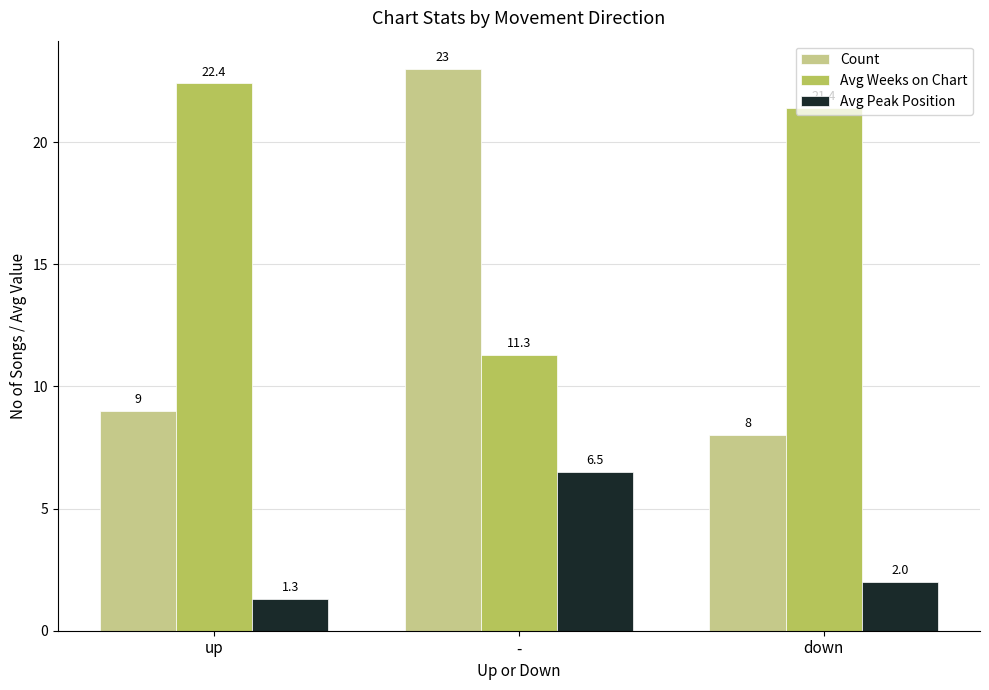

Between up and -, which series saw the biggest shift?

Count